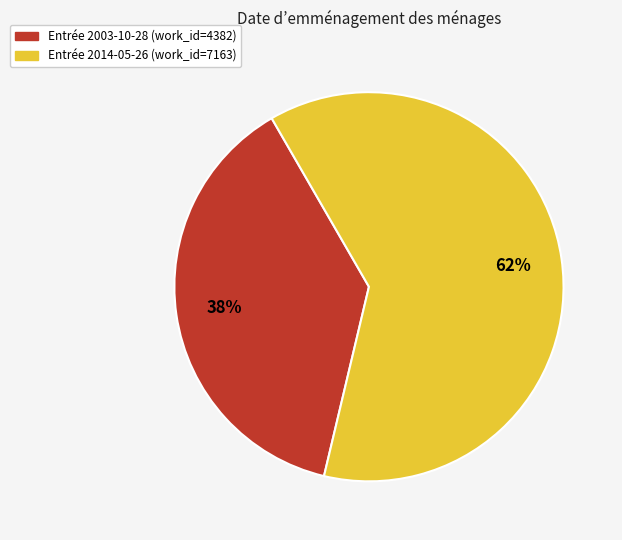

Does any single category account for the majority?

Yes